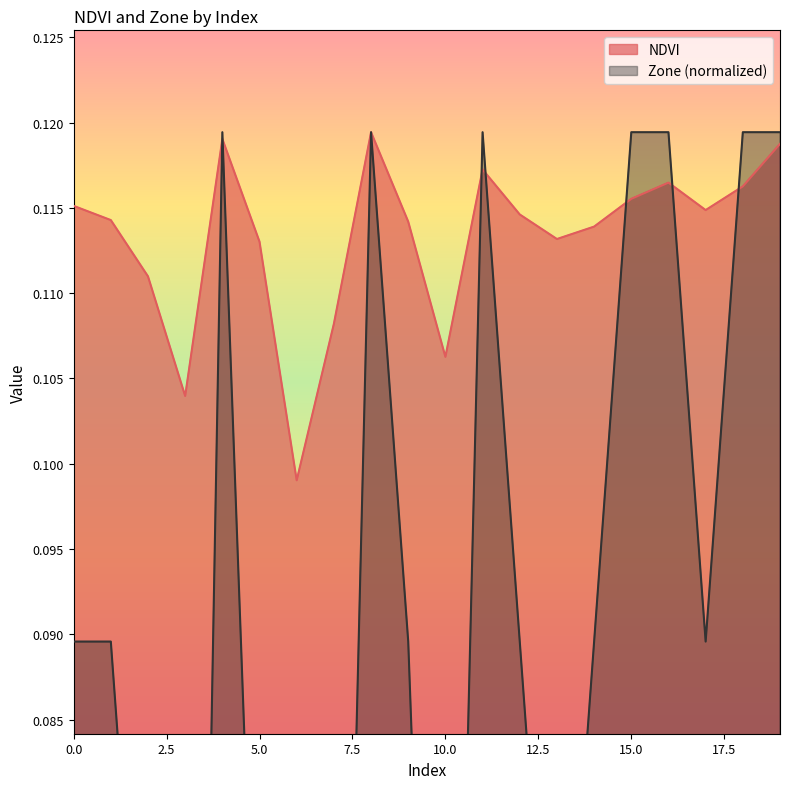

How many interior local valleys does the NDVI series have?

5